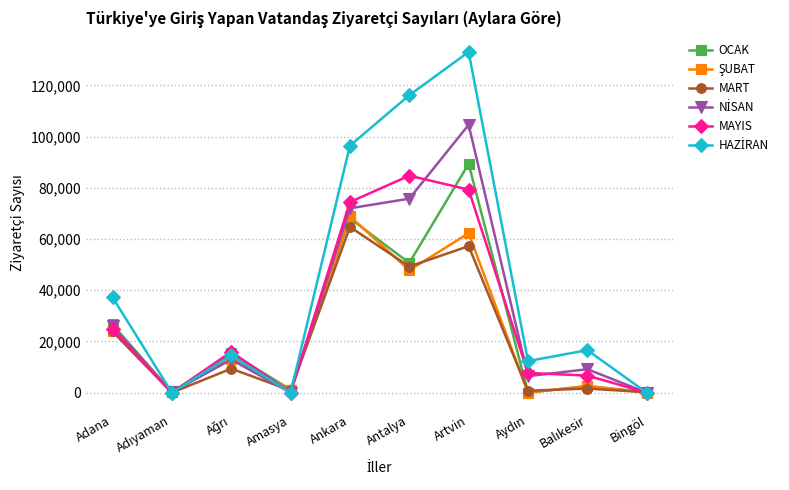

What is the spread (max minus min) of values at Artvin?

75862